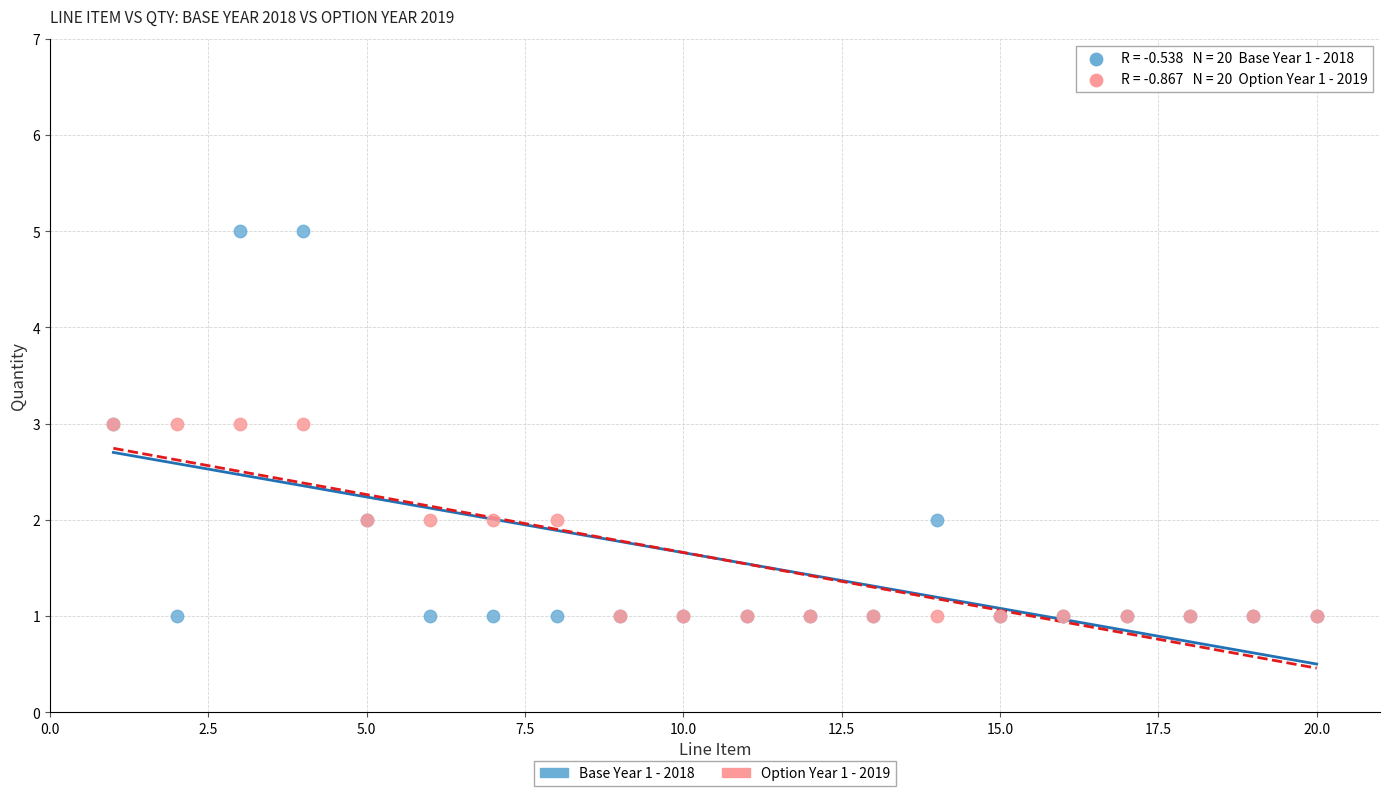

Which series has the widest spread of Y values?

Base Year 1 - 2018